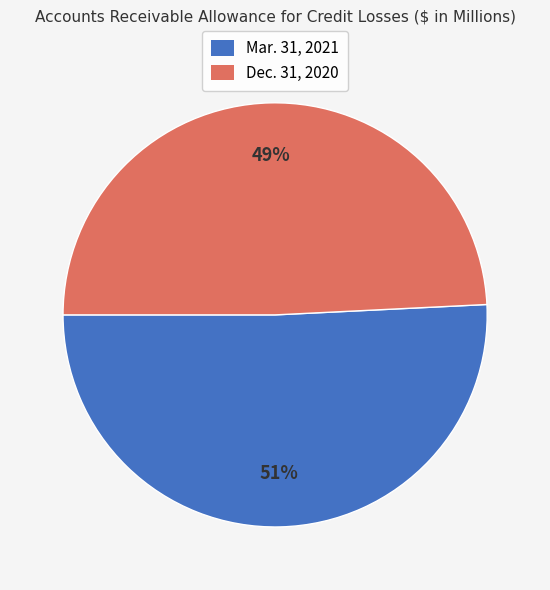

Which has a higher value, Dec. 31, 2020 or Mar. 31, 2021?

Mar. 31, 2021